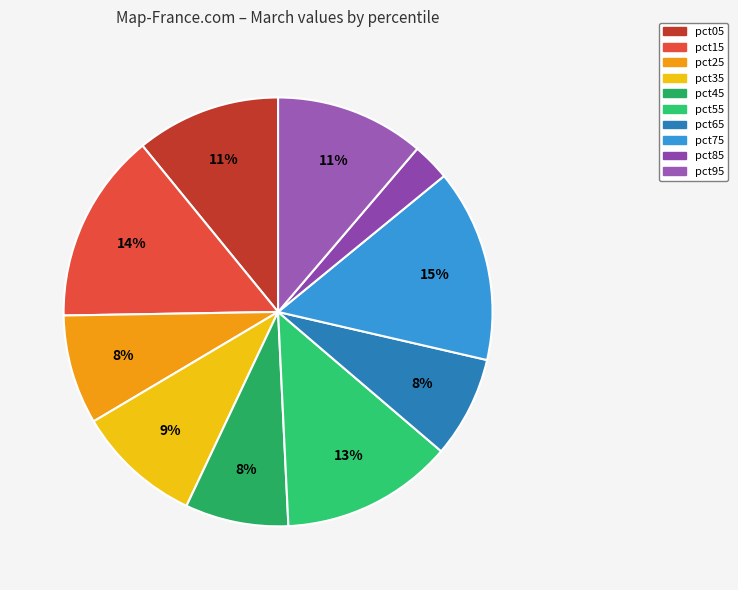

To the nearest percent, what is the difference between the largest and smallest slice percentages?

12%